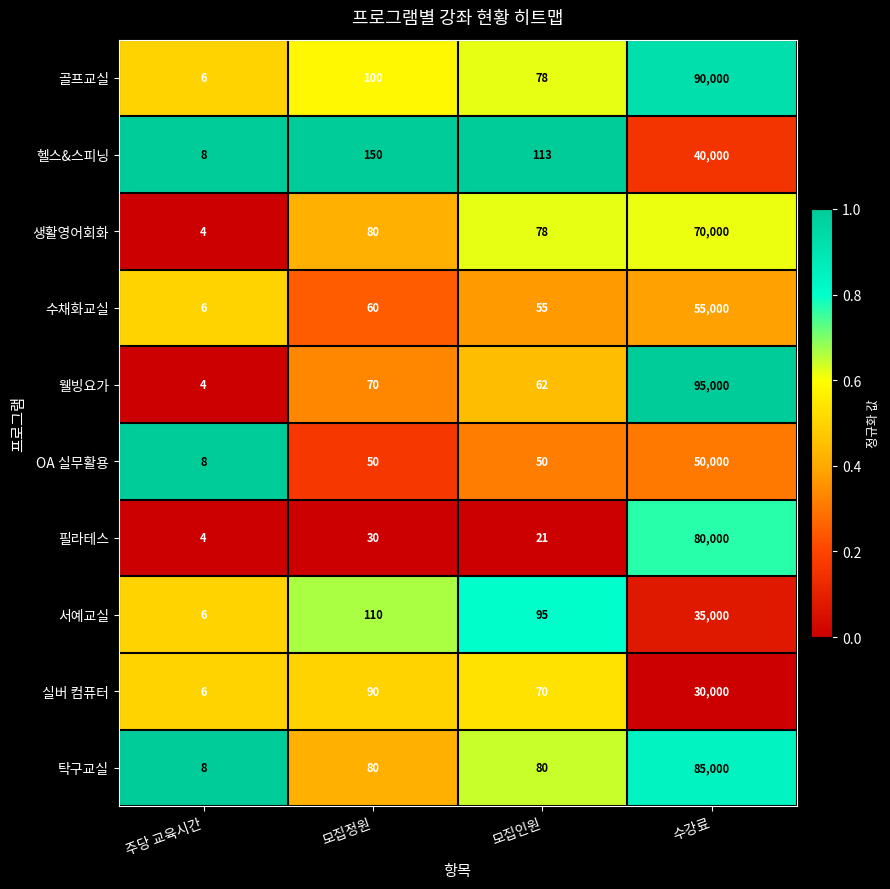

Where is 골프교실 nearest to the value 45003?

모집정원